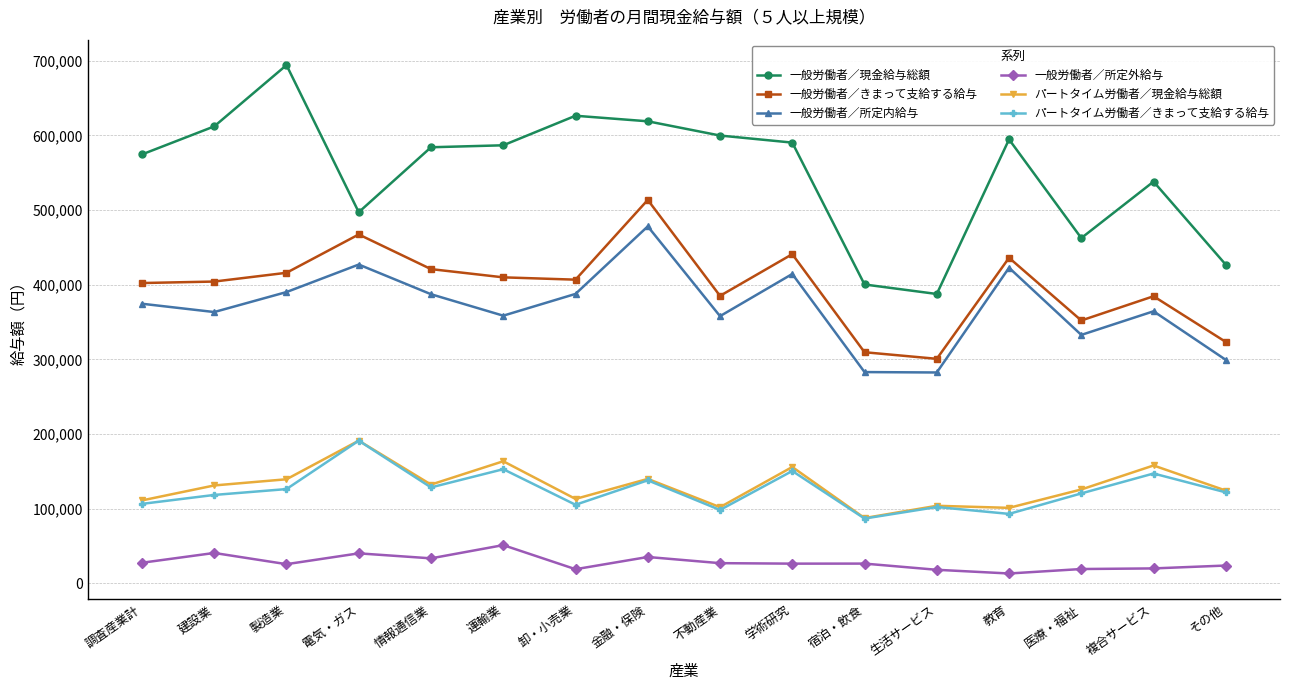

True or false: 一般労働者／所定内給与 and パートタイム労働者／現金給与総額 cross at least once.

False